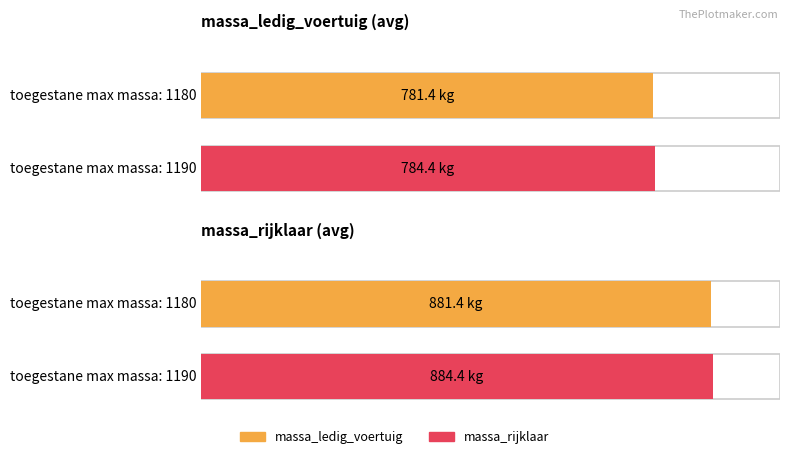

Is the value of massa_rijklaar at 1190 greater than the value of massa_ledig_voertuig at 1190?

Yes